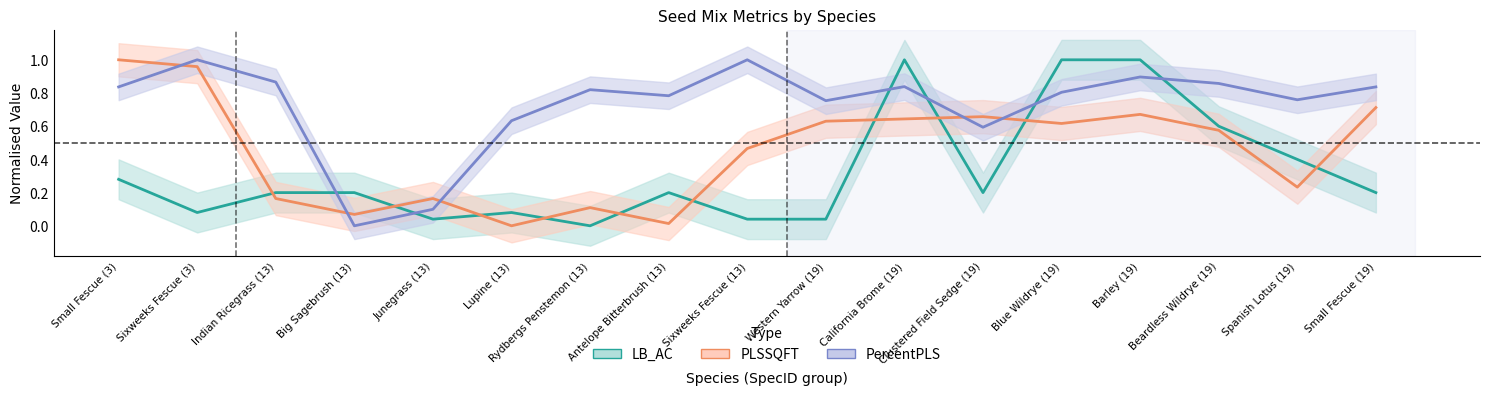

At Barley (19), list the series in order from smallest to largest.

PLSSQFT, PercentPLS, LB_AC